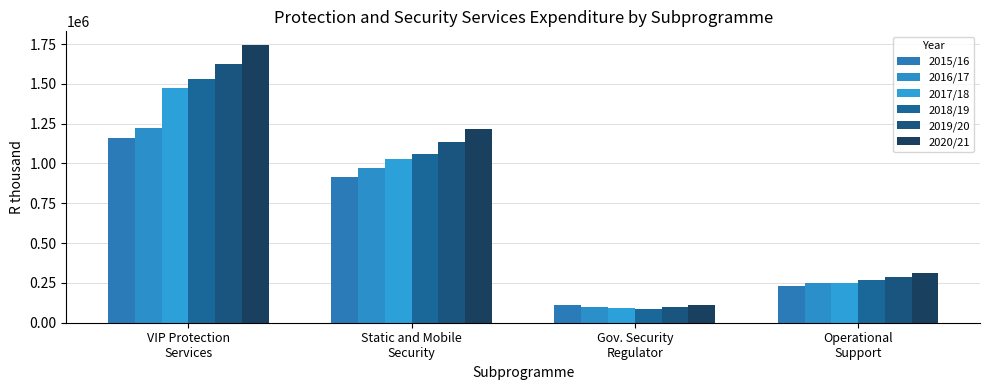

Between VIP Protection
Services and Static and Mobile
Security, which series saw the biggest shift?

2020/21